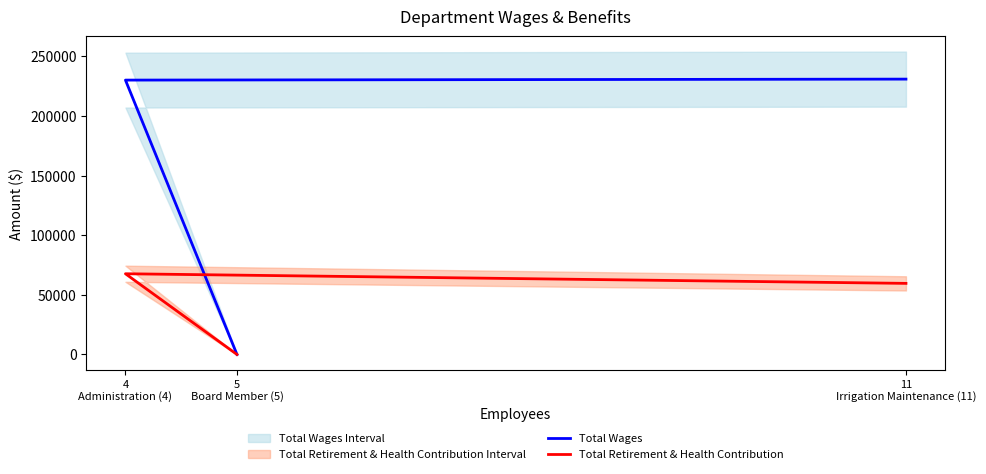

At which label does Total Retirement & Health Contribution first exceed 59633?

4
Administration (4)